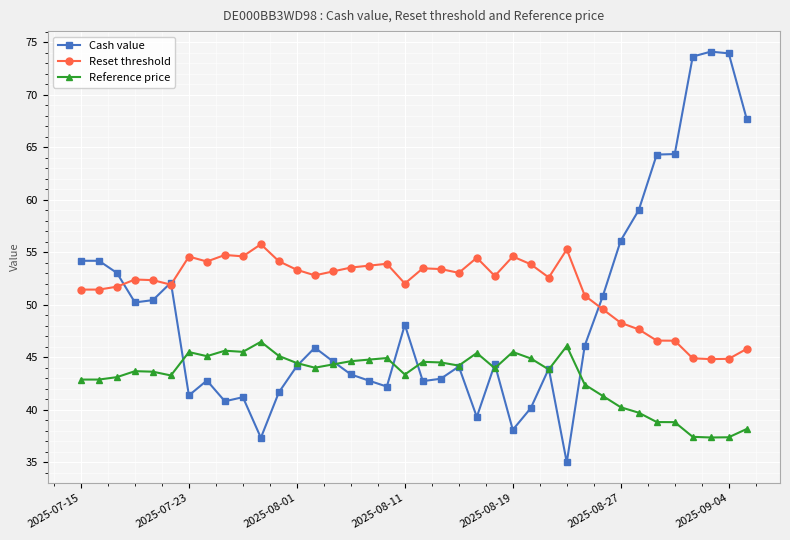

What is the highest value of the Reference price series?

46.5